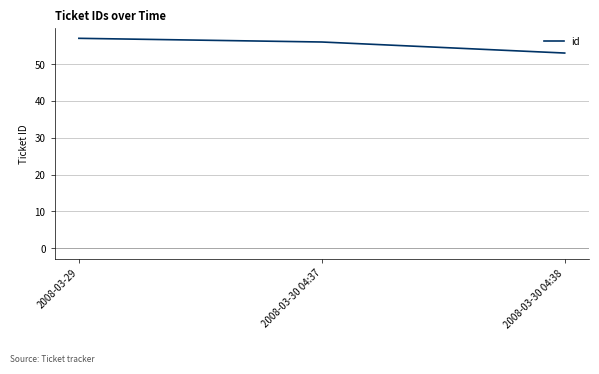

How many lines are shown in the chart?

1